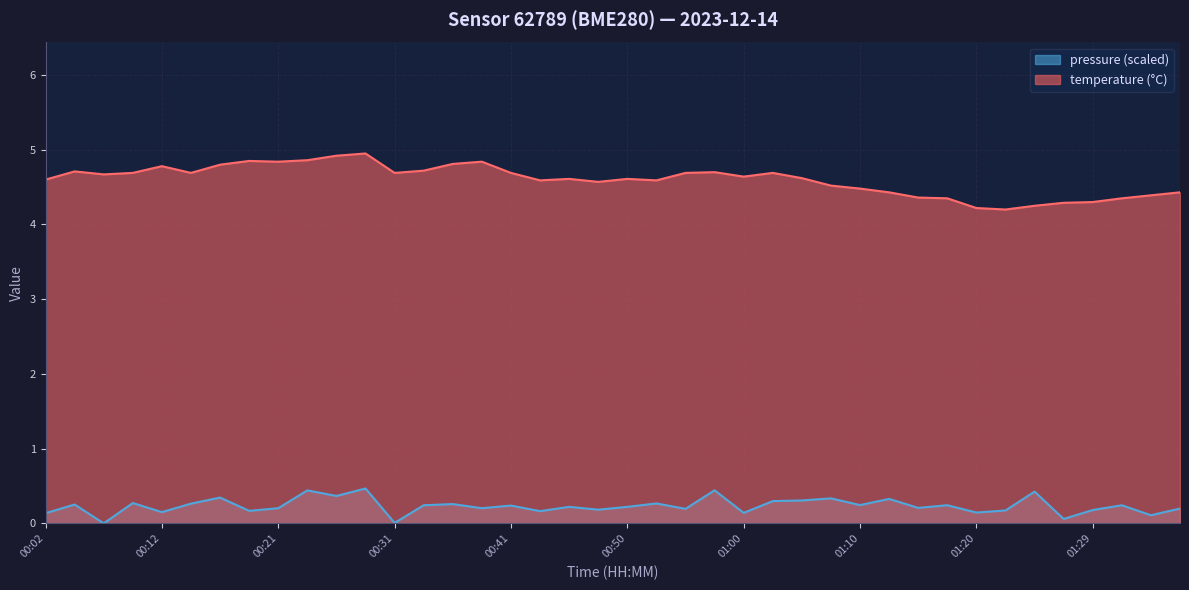

What is the change in value from 01:10 to 01:17?

-0.1